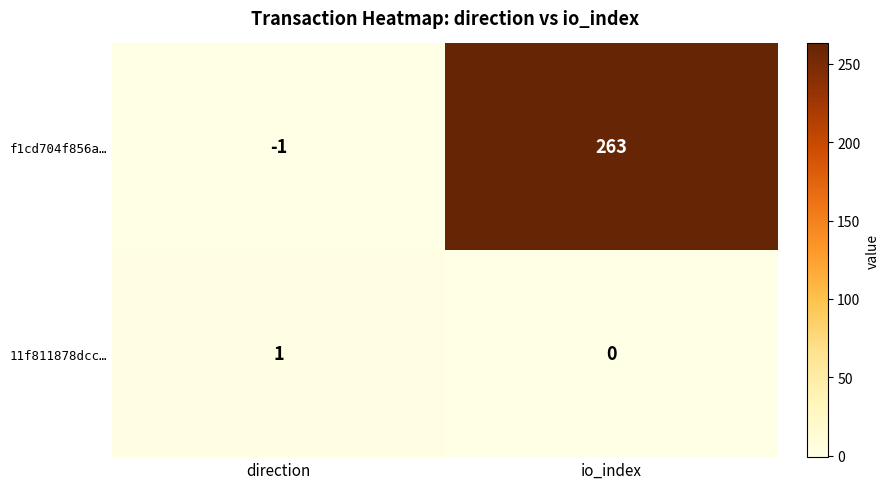

Which category has the lowest value in the 11f811878dcc… series?

io_index